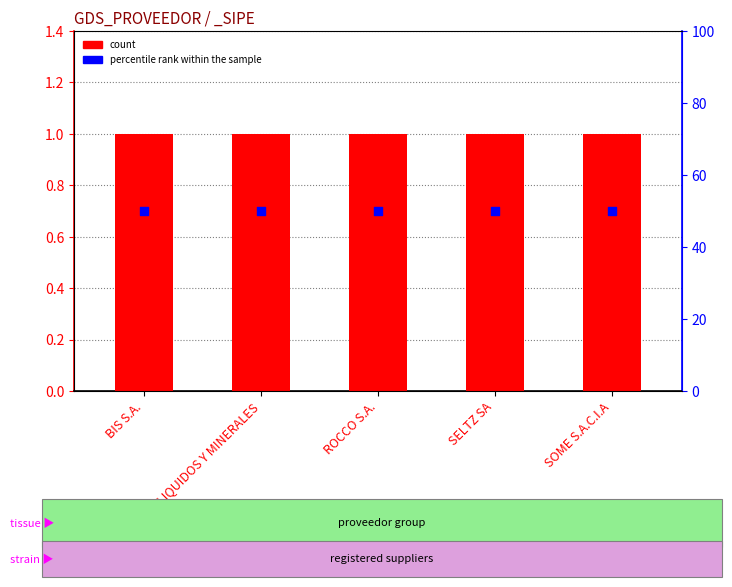

Is the value of percentile rank within the sample at ROCCO S.A. greater than the value of count at SELTZ SA?

Yes